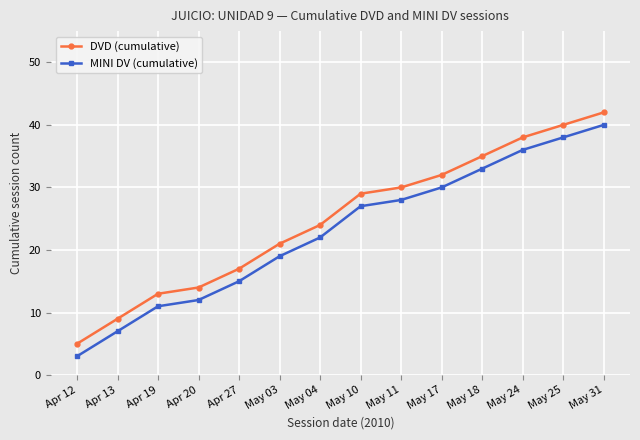

Count the number of data series in this chart.

2